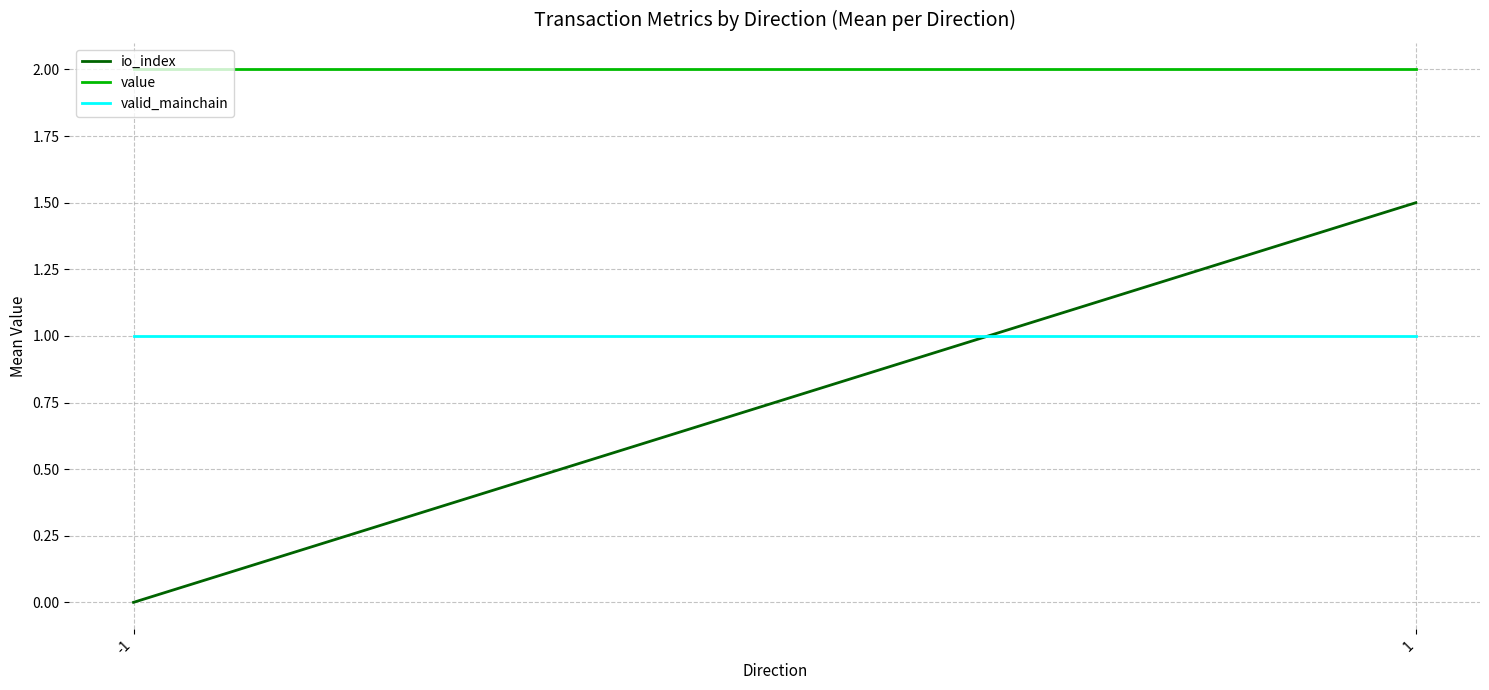

At which label does valid_mainchain reach its minimum?

-1